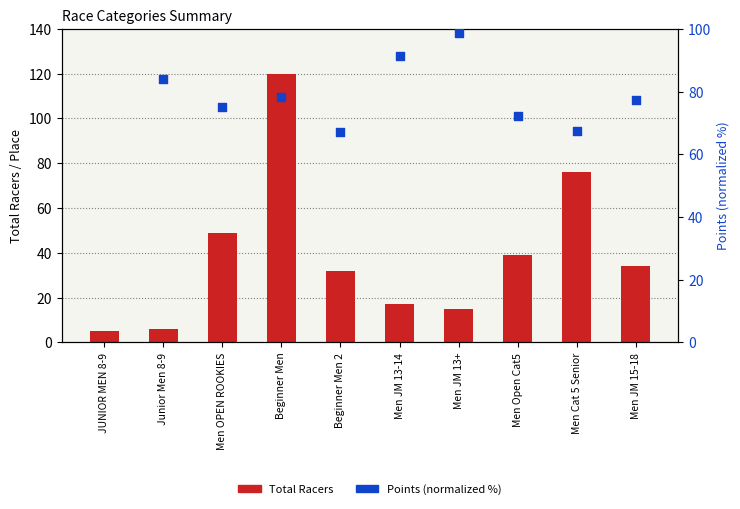

At how many categories does at least one series exceed 112?

1